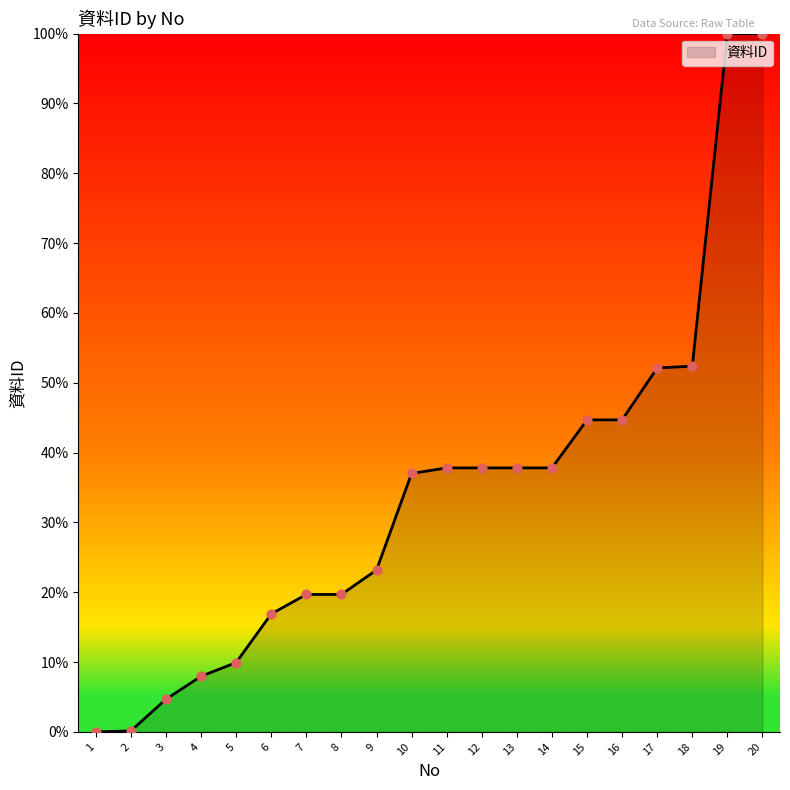

What is the change in value from 8 to 13?

+18.1